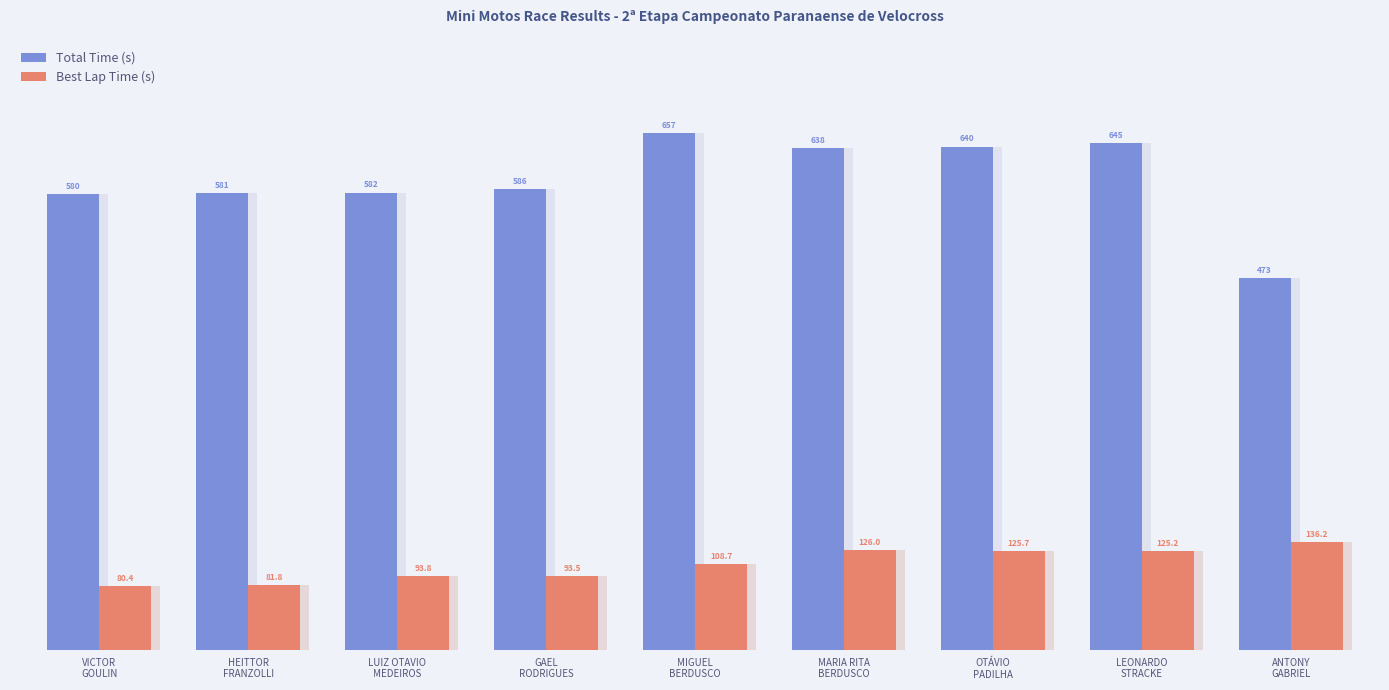

What position from the left is HEITTOR
FRANZOLLI?

2